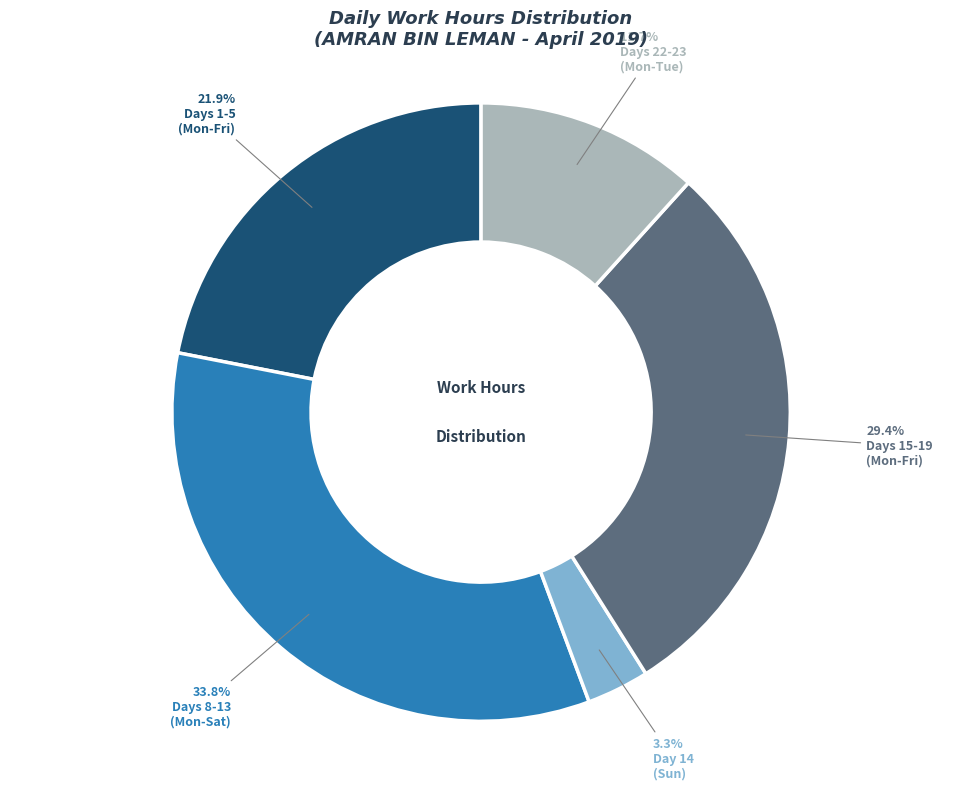

Is there a majority slice in this chart?

No